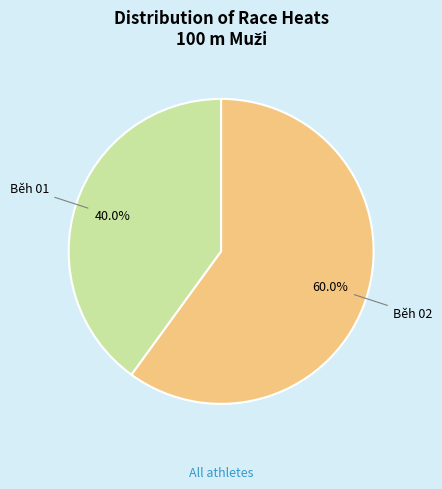

Between Běh 02 and Běh 01, which is larger?

Běh 02